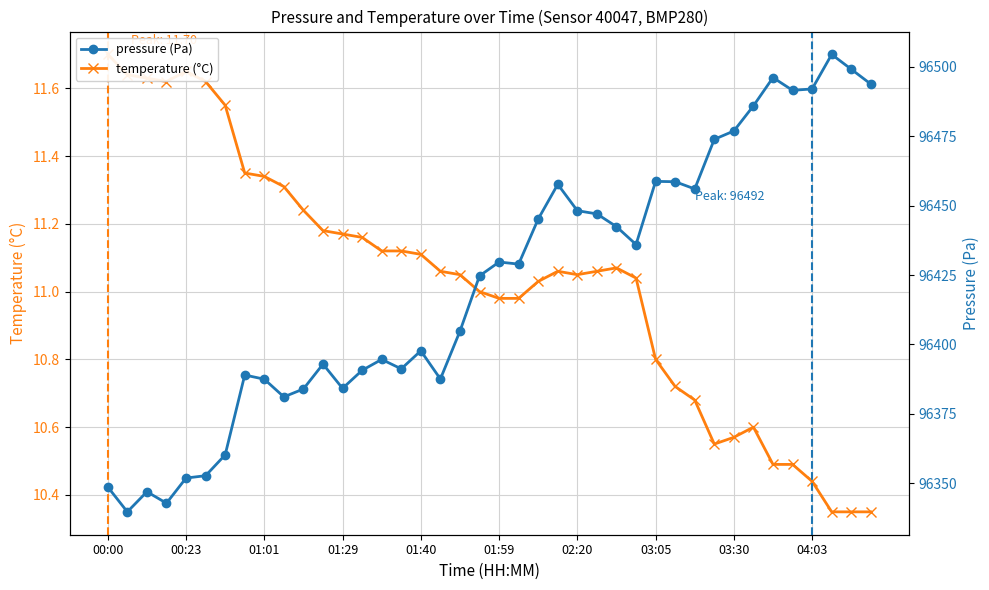

What is the greatest value displayed?

96504.5